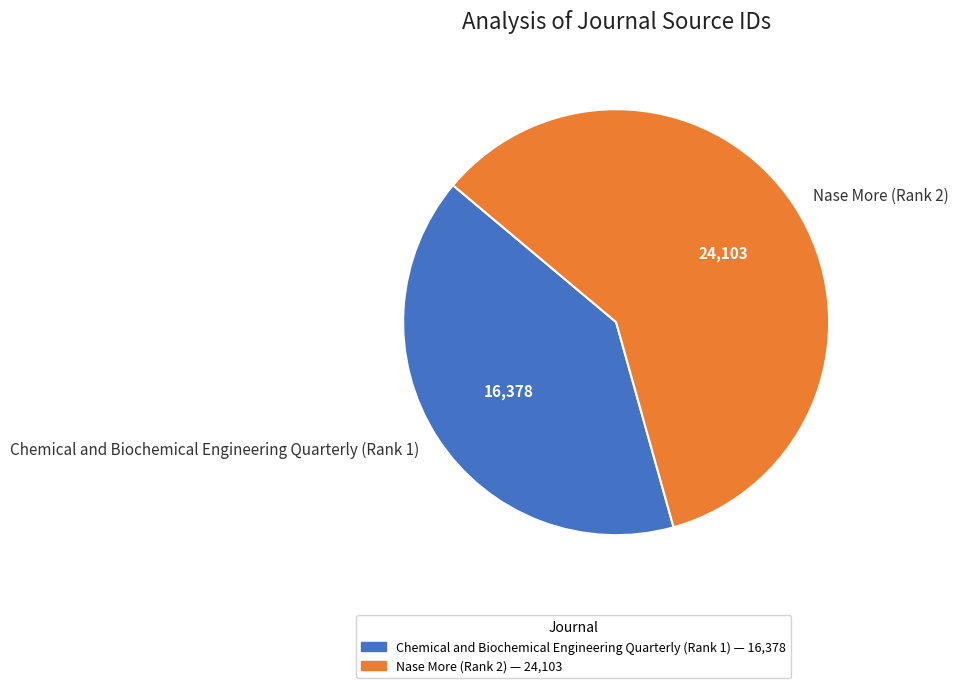

Which slice is the largest?

Nase More (Rank 2)